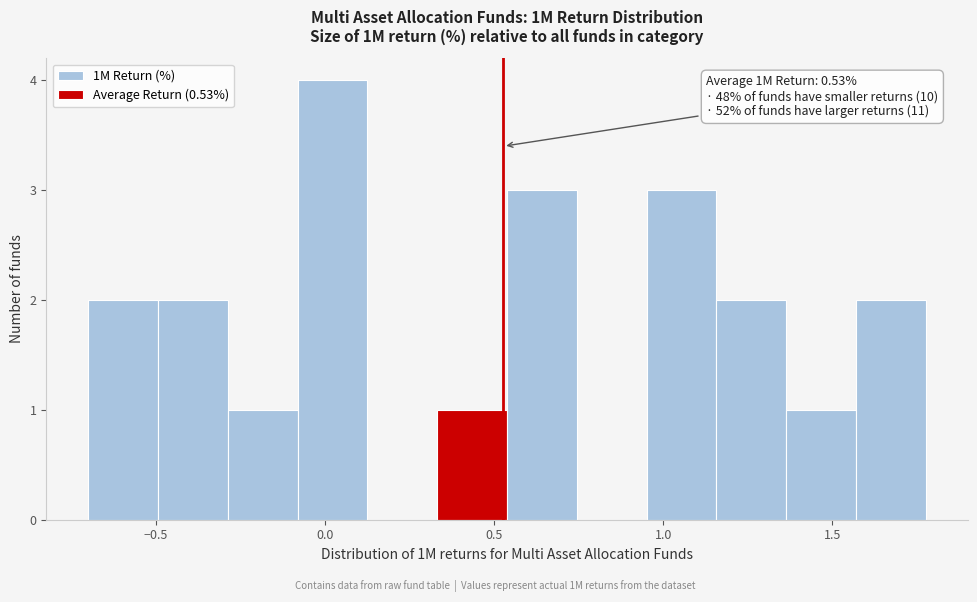

Over which range of the x-axis is the bar tallest?

-0.10 to 0.15